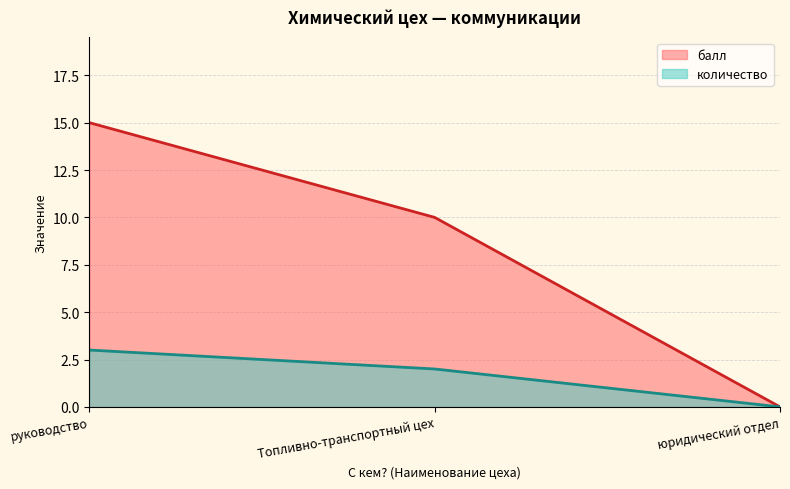

What is the difference between the highest and lowest values at Топливно-транспортный цех?

8